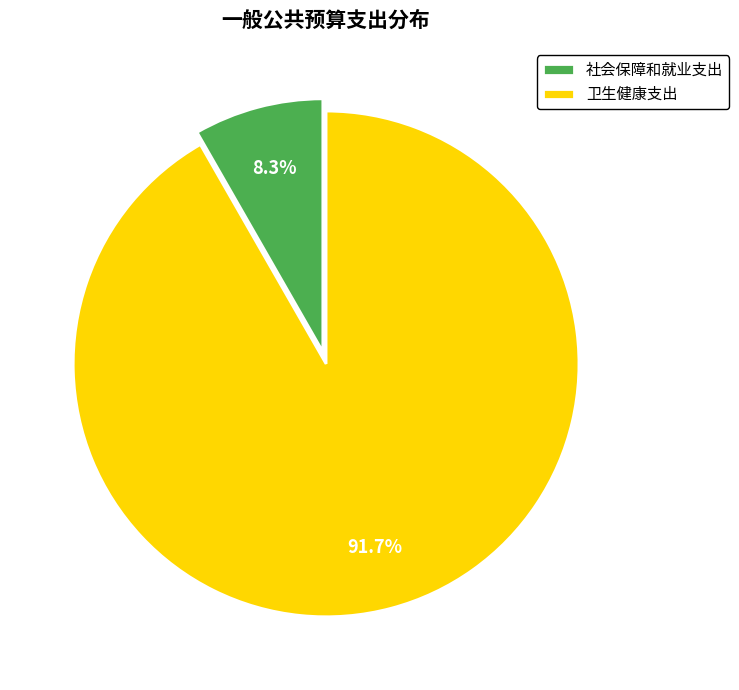

Combined, do 社会保障和就业支出 and 卫生健康支出 account for over 50%?

Yes